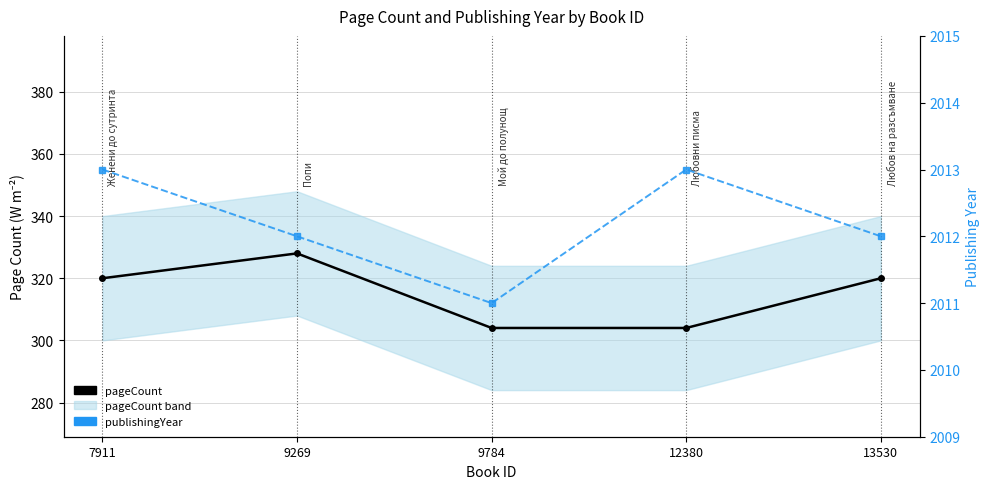

What is the spread (max minus min) of values at 13530?

1692